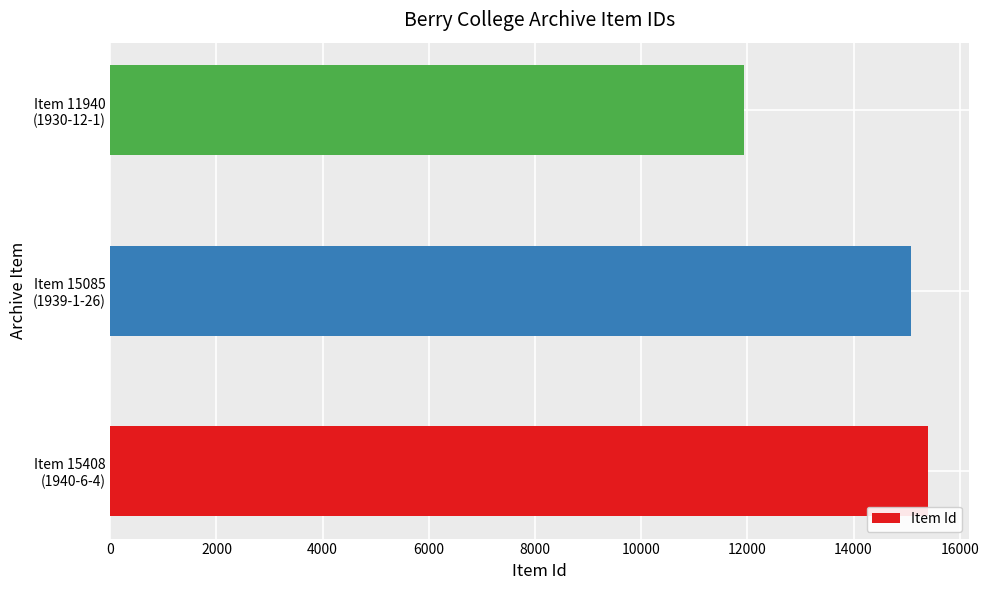

Rank the categories by value from highest to lowest.

Item 15408
(1940-6-4), Item 15085
(1939-1-26), Item 11940
(1930-12-1)